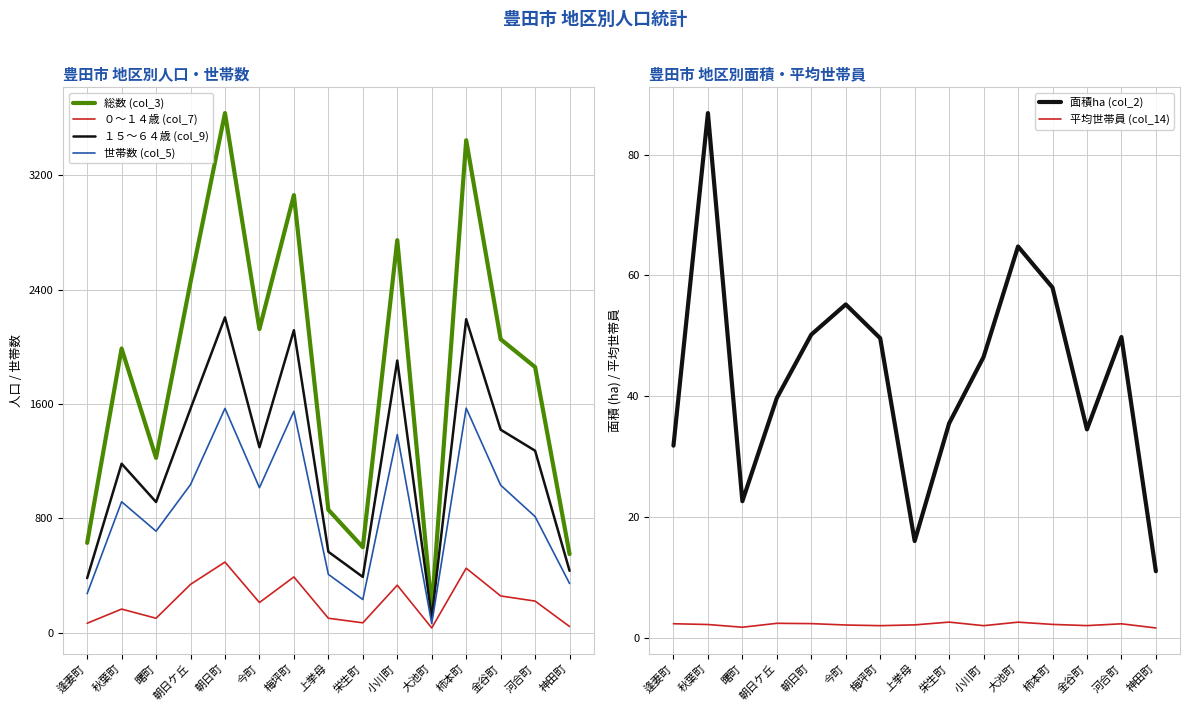

What is the difference between the maximum and minimum values in the 総数 (col_3) series?

3472